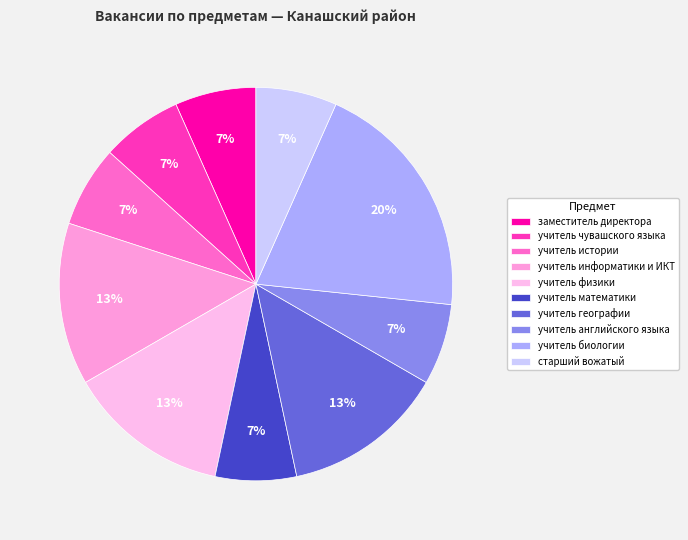

Count the number of slices in the pie.

10